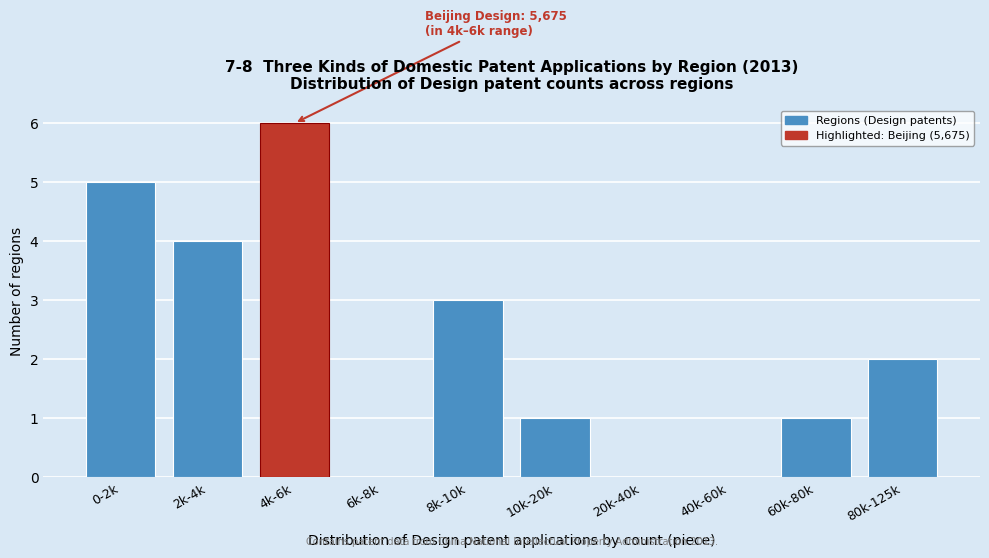

Reading right to left, extract all data points from this chart.

80k-125k=2	60k-80k=1	40k-60k=0	20k-40k=0	10k-20k=1	8k-10k=3	6k-8k=0	4k-6k=6	2k-4k=4	0-2k=5